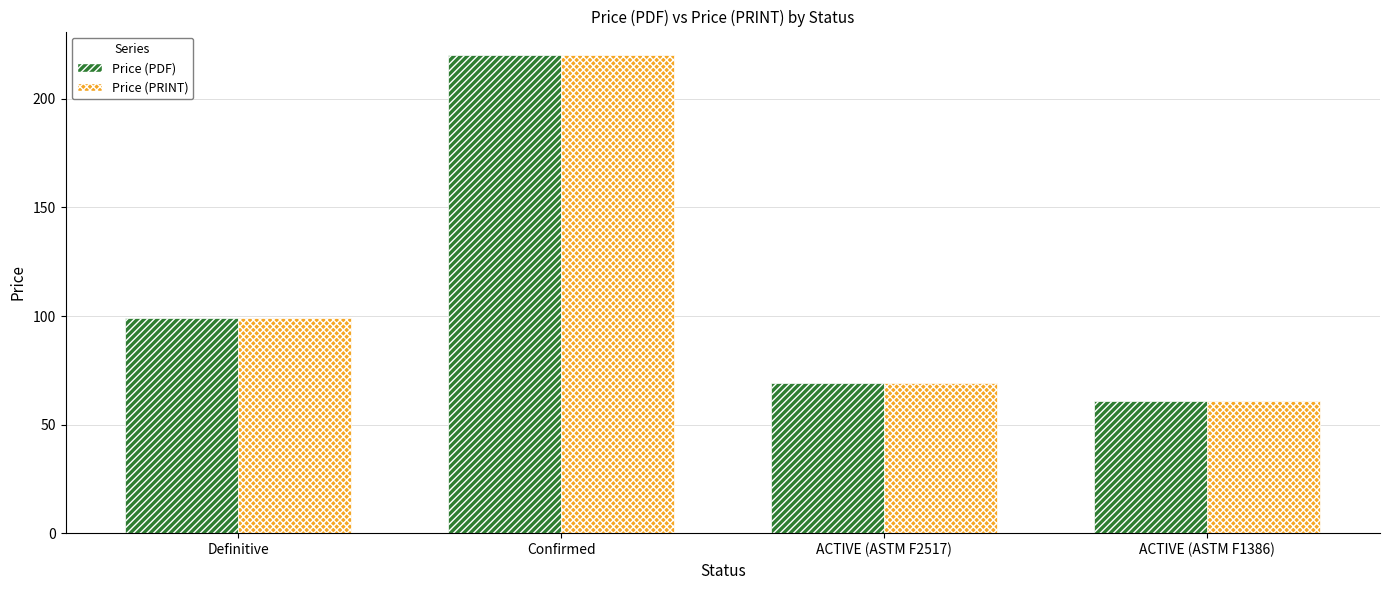

Reading left to right, what are all the values shown in this chart?

Price (PDF): Definitive=99	Confirmed=220	ACTIVE (ASTM F2517)=69	ACTIVE (ASTM F1386)=61
Price (PRINT): Definitive=99	Confirmed=220	ACTIVE (ASTM F2517)=69	ACTIVE (ASTM F1386)=61